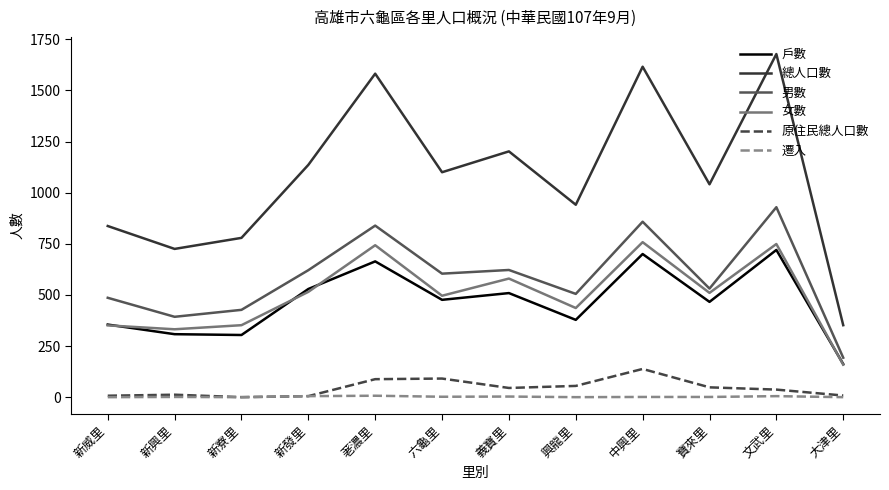

True or false: 遷入 and 戶數 intersect in this chart.

False